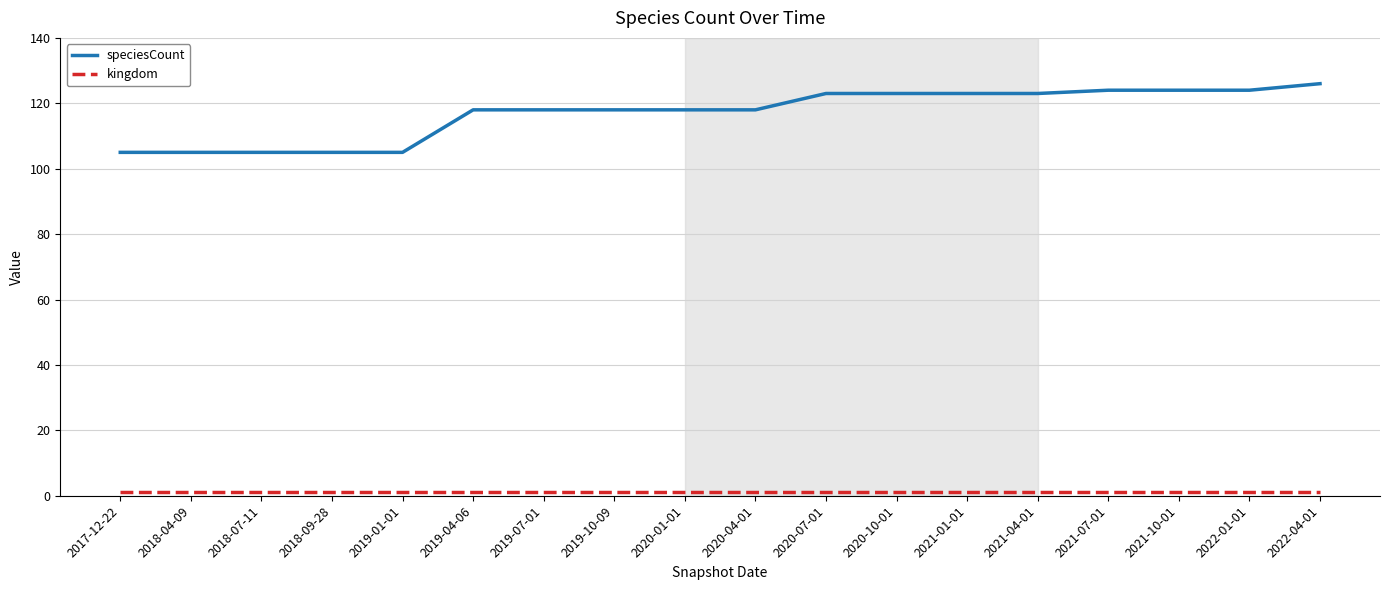

The speciesCount series shows 105 at 2019-01-01. True or false?

True